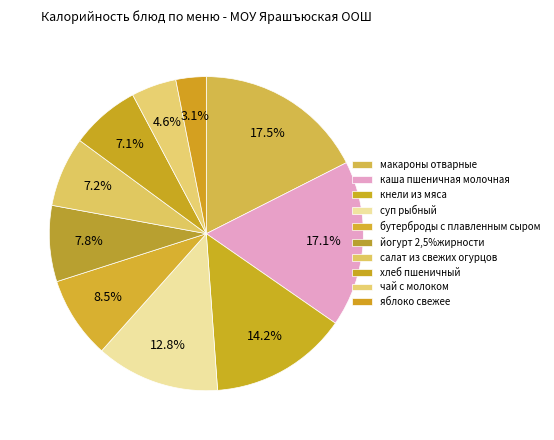

What is the total percentage of салат из свежих огурцов and йогурт 2,5%жирности?

15.0%